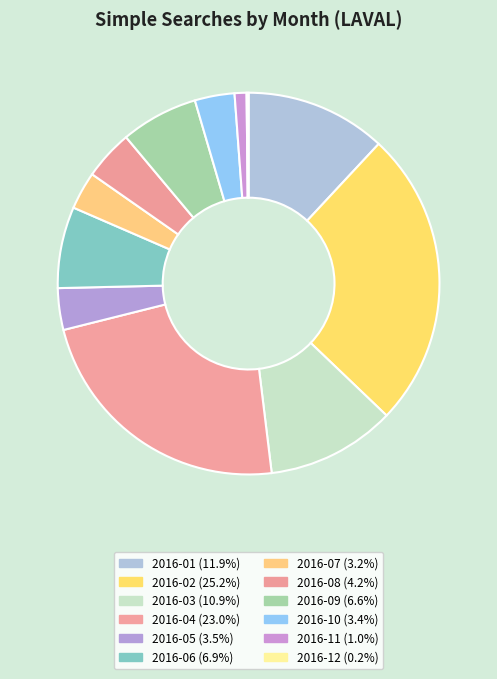

Does any single category account for the majority?

No